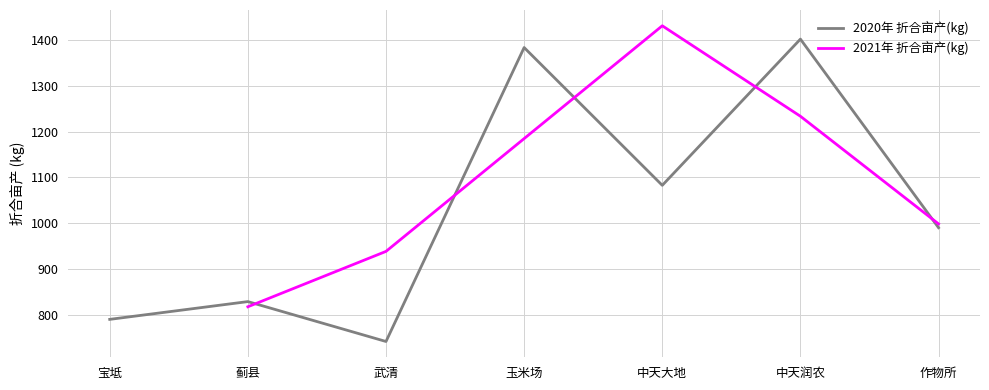

True or false: the data shows 1383.4 at 玉米场.

True